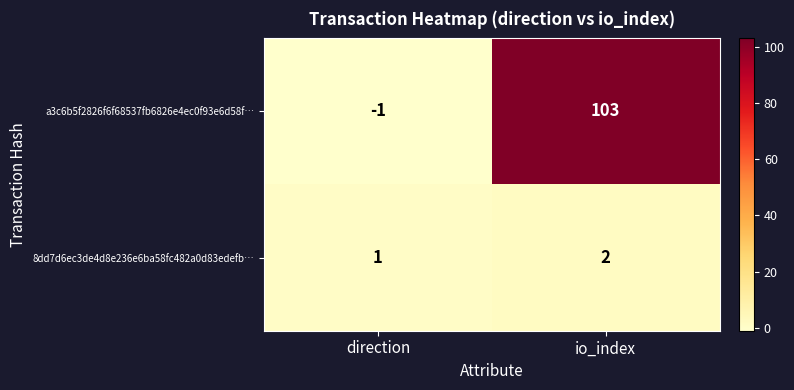

Which label corresponds to the smallest value in the chart?

direction